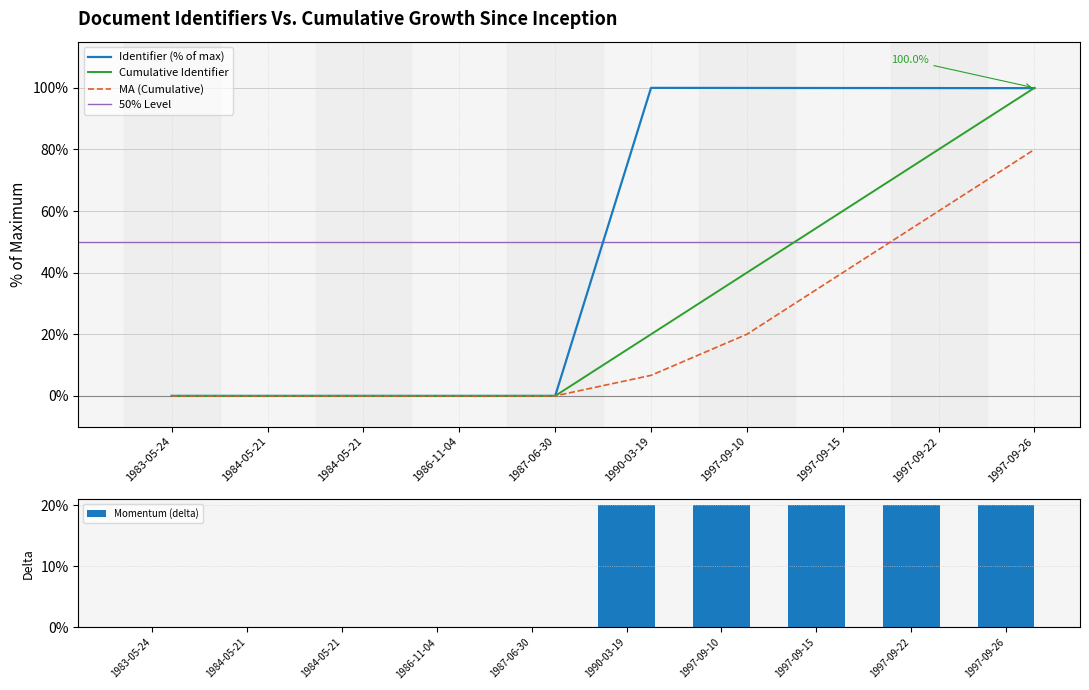

Which has a higher value, 1997-09-10 or 1987-06-30?

1997-09-10